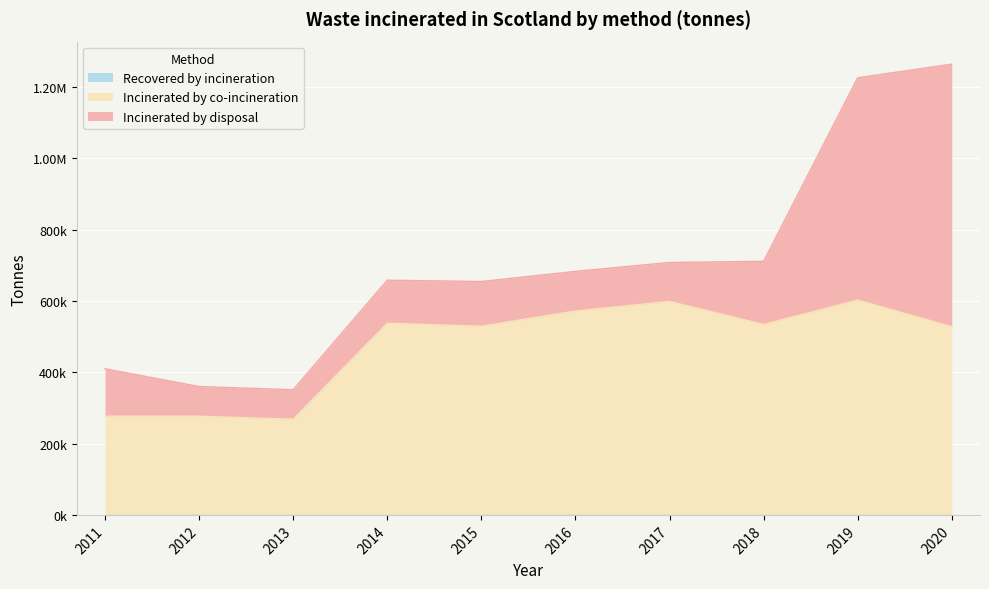

In Incinerated by disposal, how many points are higher than both neighbors (excluding endpoints)?

1